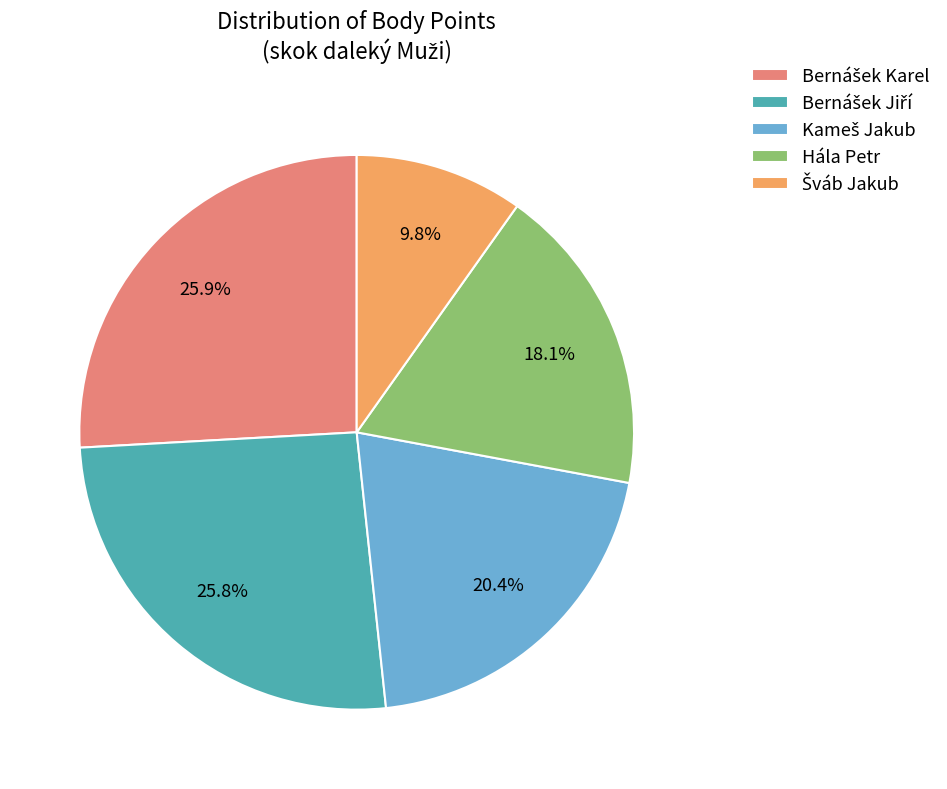

Does any single category account for the majority?

No